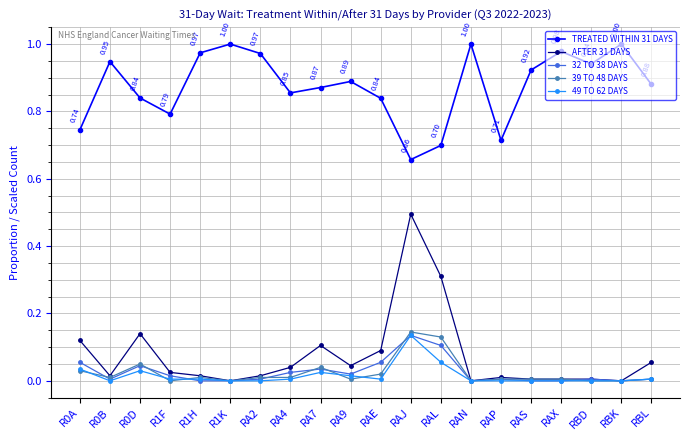

True or false: 39 TO 48 DAYS and 49 TO 62 DAYS cross at least once.

True